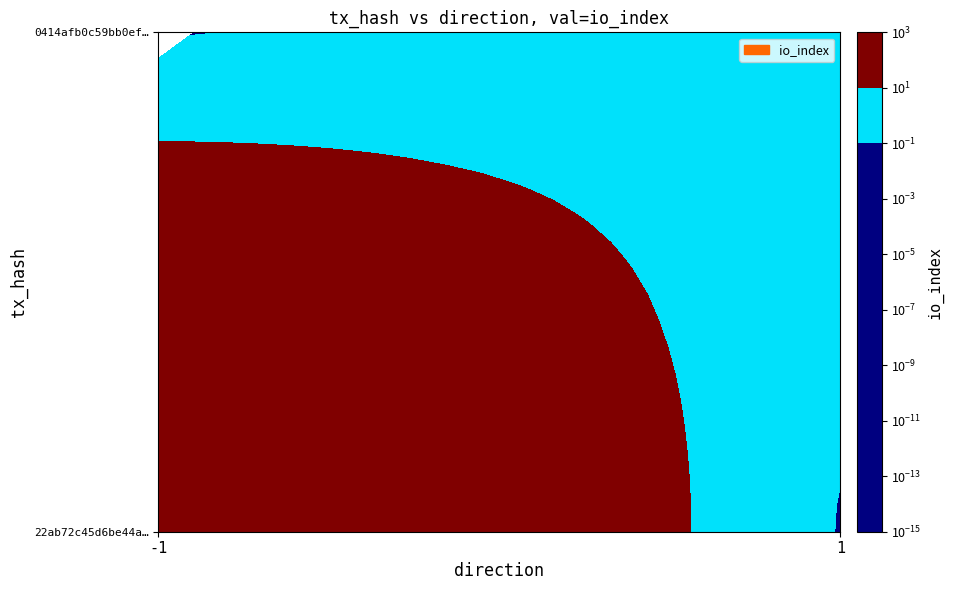

Reading left to right, transcribe all the data shown in this chart.

22ab72c45d6be44a2254cf8d7874c9d62f556b7: direction=-1	io_index=81
0414afb0c59bb0ef5bb0ba846159491225fcf5a: direction=1	io_index=4